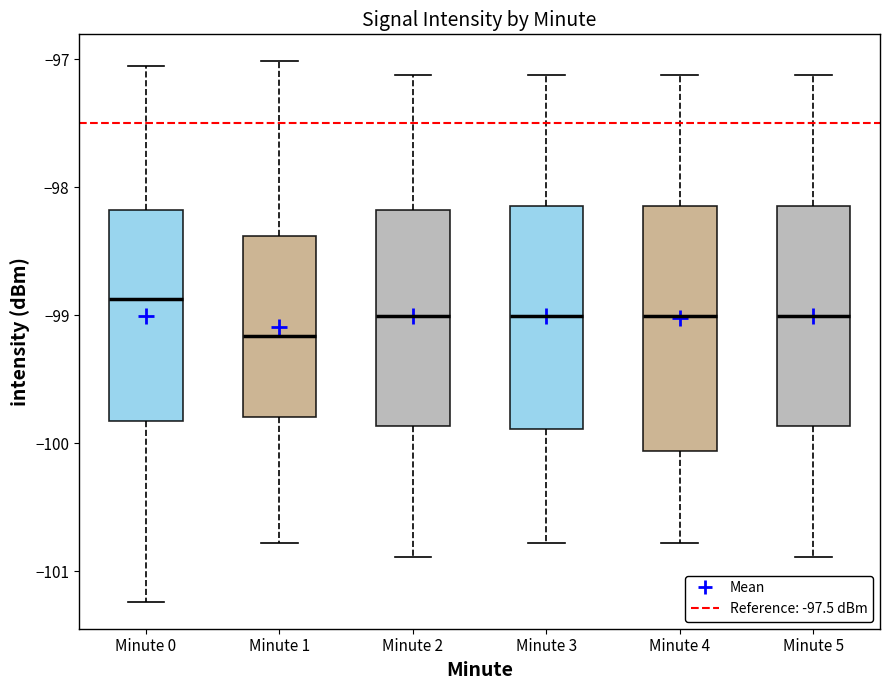

Reading left to right, read every box against the y-axis: the position of its median line, the range the box covers, and the ends of its whiskers. The values are not printed on the chart, so give them approximately, as read against the axis.

Minute 0: median -98.9, box -99.8 to -98.2, whiskers -101.2 to -97.1
Minute 1: median -99.2, box -99.8 to -98.4, whiskers -100.8 to -97.0
Minute 2: median -99.0, box -99.9 to -98.2, whiskers -100.9 to -97.1
Minute 3: median -99.0, box -99.9 to -98.1, whiskers -100.8 to -97.1
Minute 4: median -99.0, box -100.1 to -98.1, whiskers -100.8 to -97.1
Minute 5: median -99.0, box -99.9 to -98.1, whiskers -100.9 to -97.1